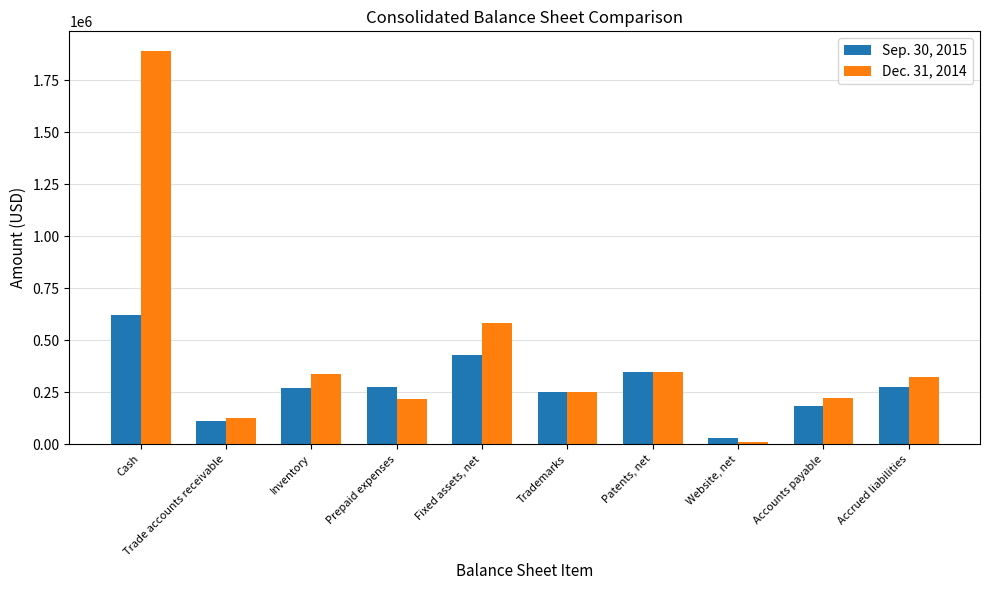

List the series in order of their peak value, lowest first.

Sep. 30, 2015, Dec. 31, 2014